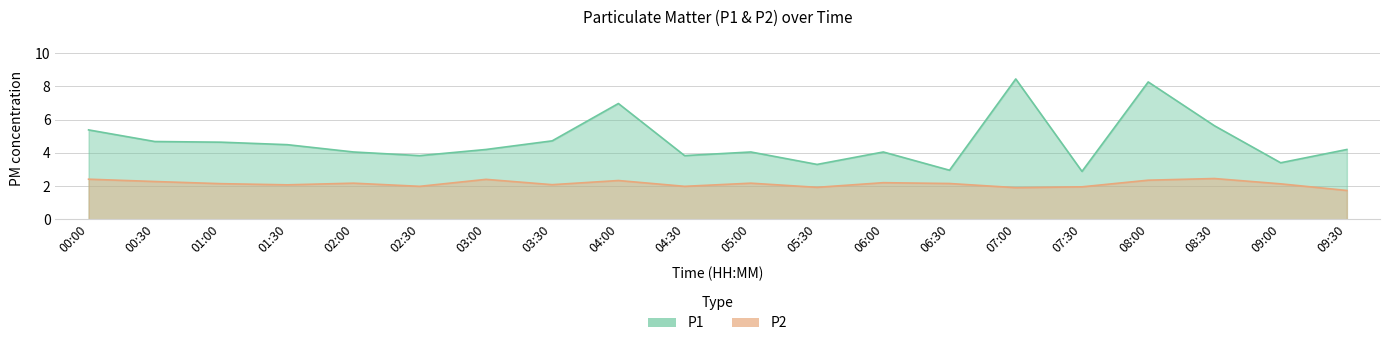

List the series in order of their overall mean, highest first.

P1, P2